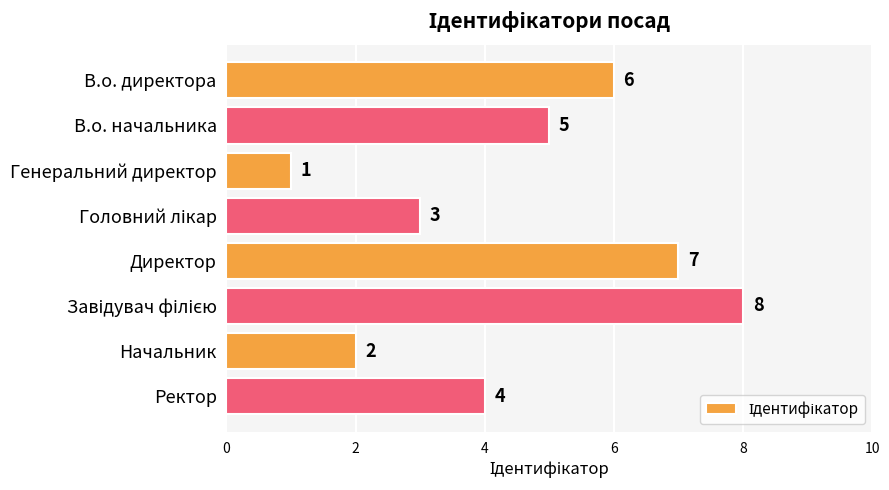

The value at Ректор is 4. True or false?

True